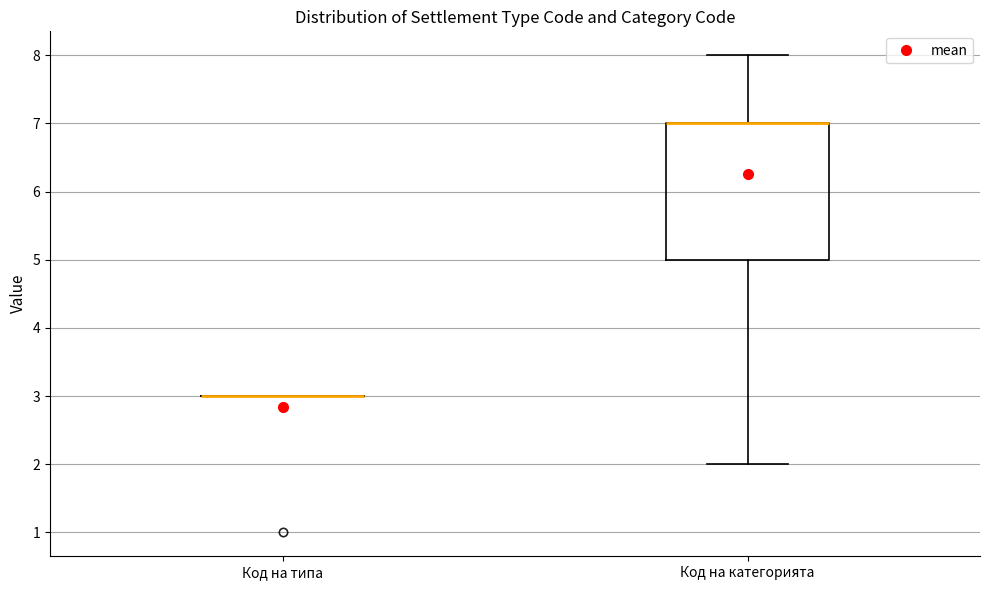

Reading left to right, transcribe this box plot: for each box, give where its median line is, the range the box spans, and where its two whiskers end, as read against the y-axis. The values are not printed on the chart, so give them approximately, as read against the axis.

Код на типа: box collapsed to a line at 3, whiskers 3 to 3
Код на категорията: median 7 (drawn on the box's upper edge), box 5 to 7, whiskers 2 to 8